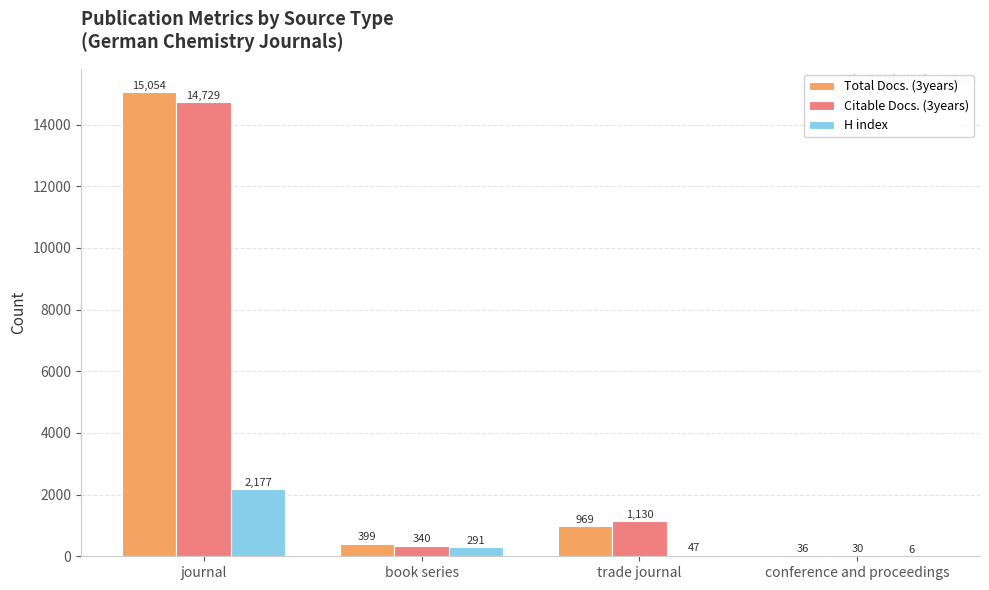

Is the value of Citable Docs. (3years) at conference and proceedings greater than the value of Total Docs. (3years) at book series?

No